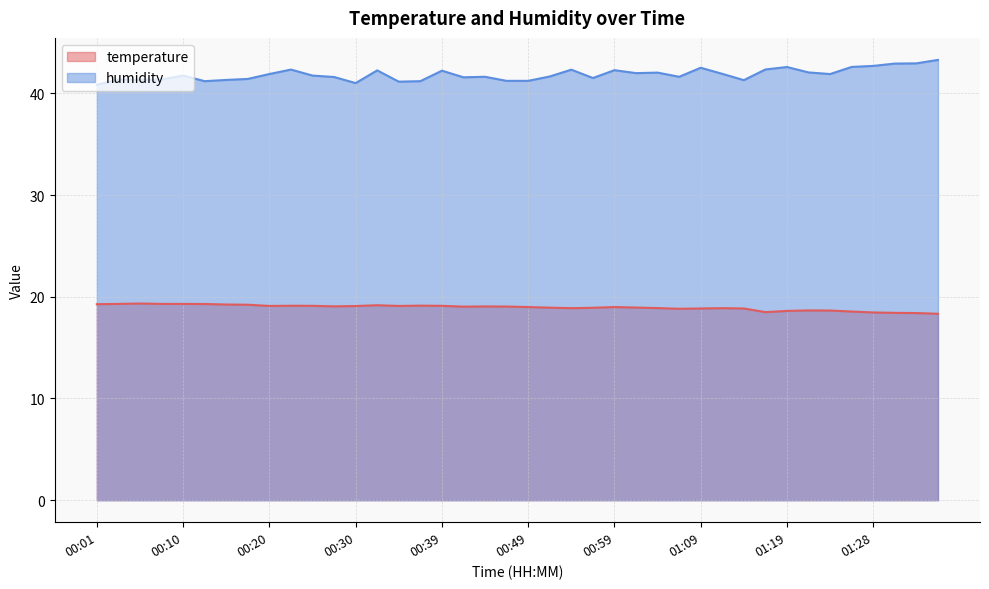

At which label does temperature reach its minimum?

01:36